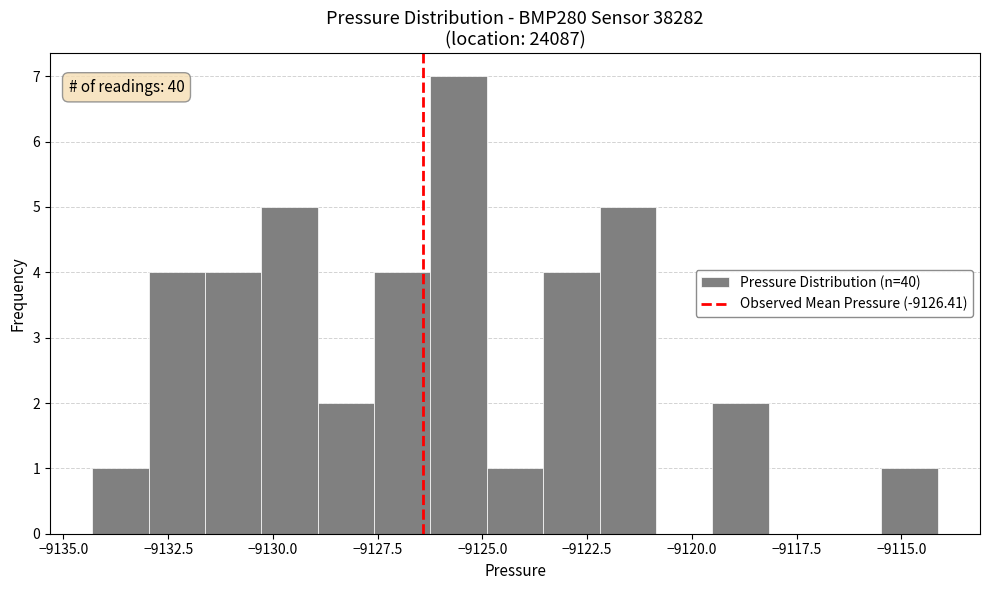

Around what value on the x-axis is the tallest bar? Give the approximate position of its centre, as read against the axis.

-9125.5